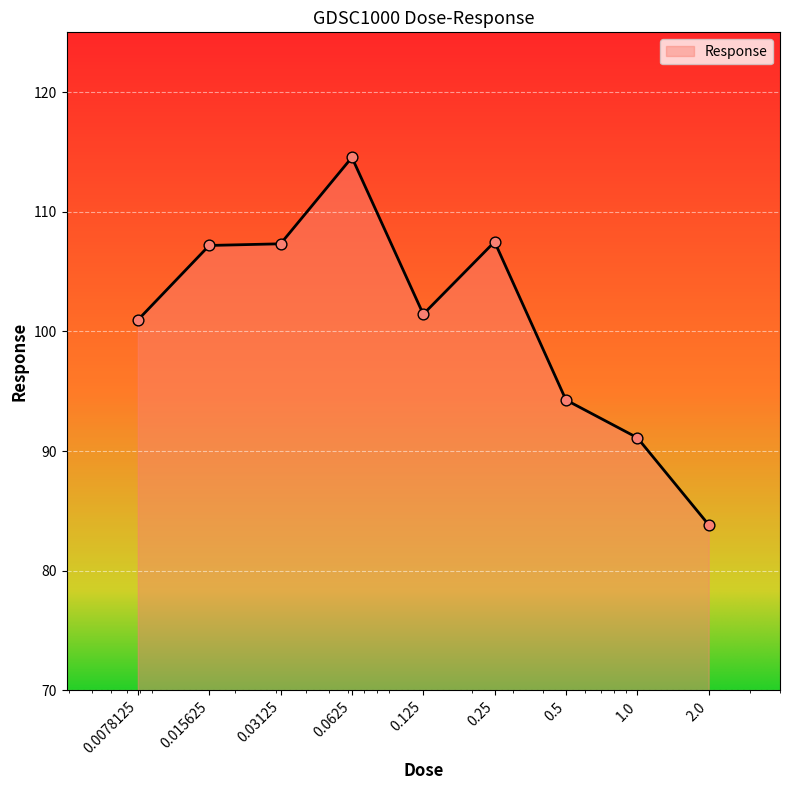

What is the smallest value displayed?

83.8